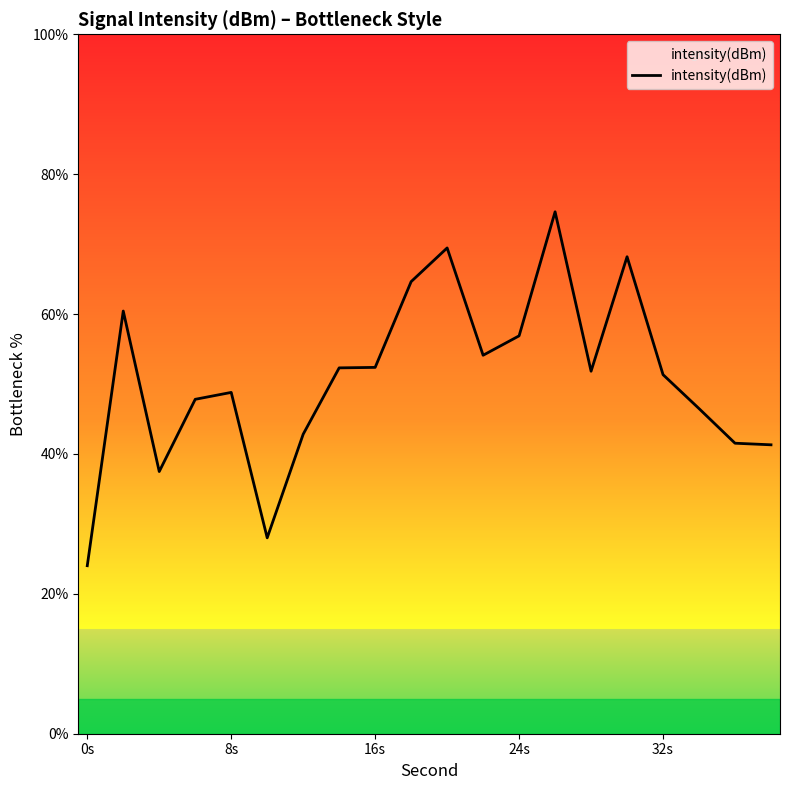

What is the maximum value shown in the chart?

74.6